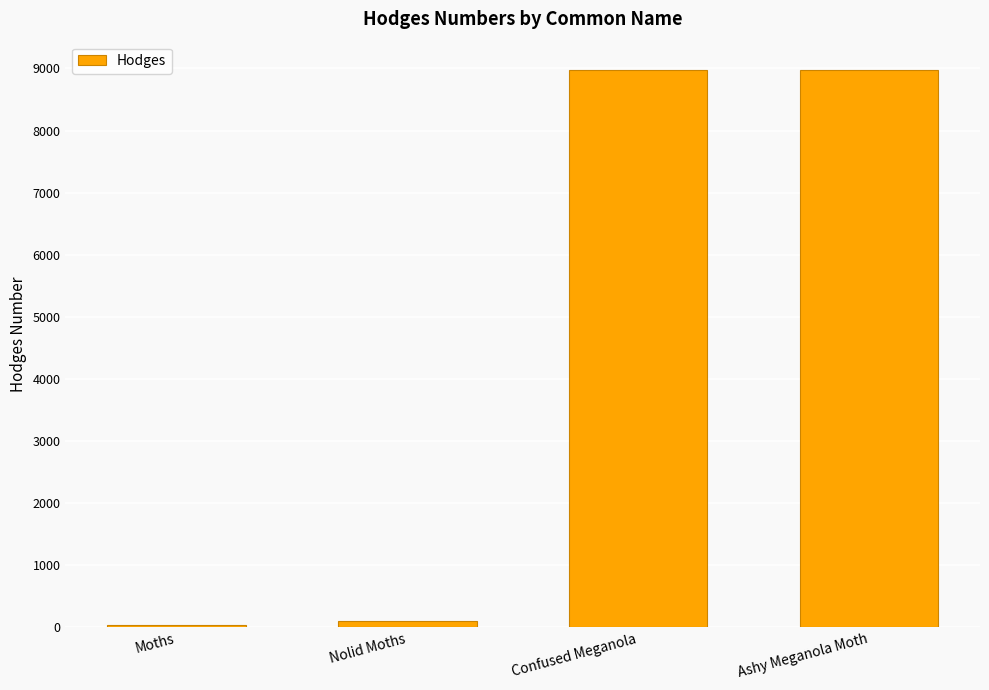

Approximately how many times larger is the value at Confused Meganola compared to Nolid Moths?

96.2